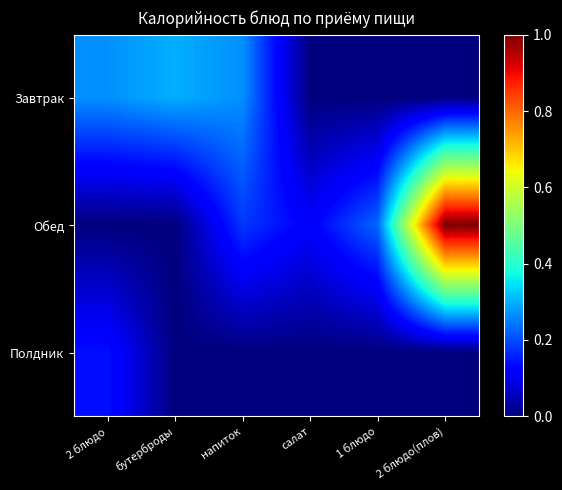

How many series are shown in this chart?

3